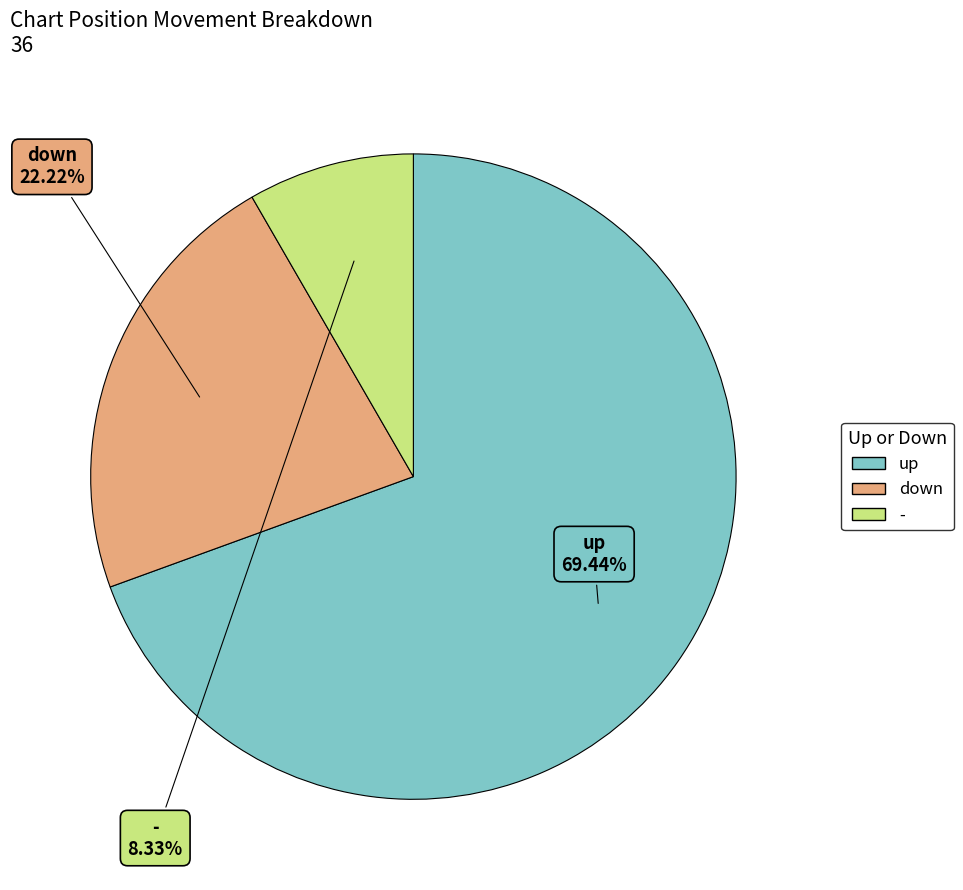

Rank the categories by value from lowest to highest.

-, down, up